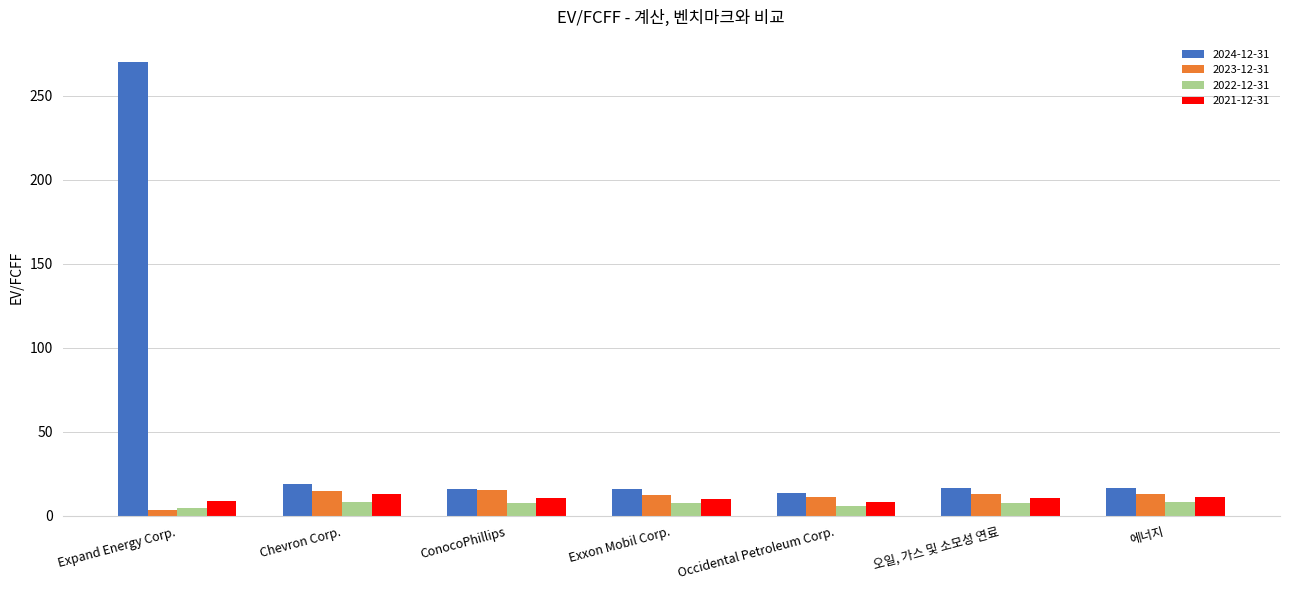

What are all the series names shown in the legend?

2024-12-31, 2023-12-31, 2022-12-31, 2021-12-31